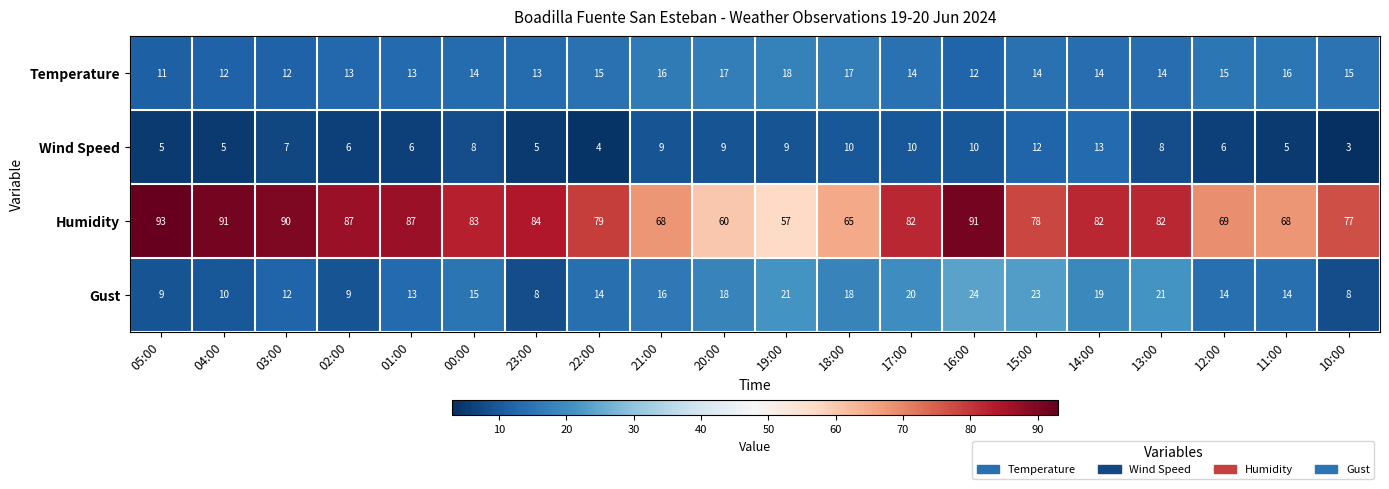

List the series in order of their peak value, highest first.

Humidity, Gust, Temperature, Wind Speed